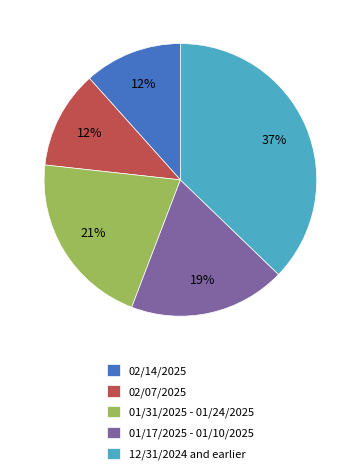

To the nearest percent, what is the average slice percentage?

20%